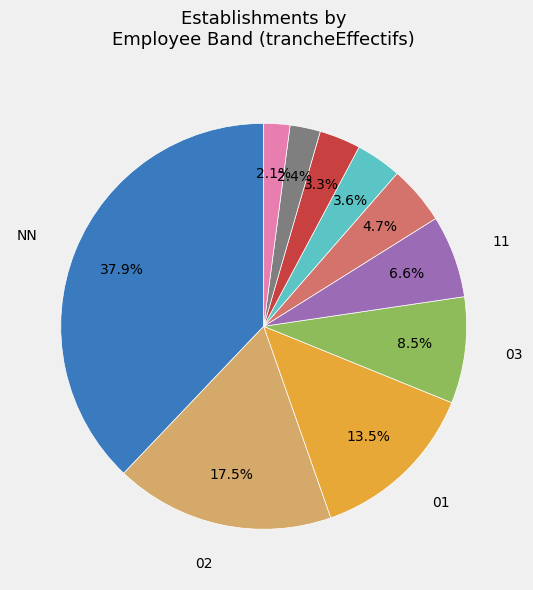

To the nearest percent, what is the difference between the largest and smallest slice percentages?

36%